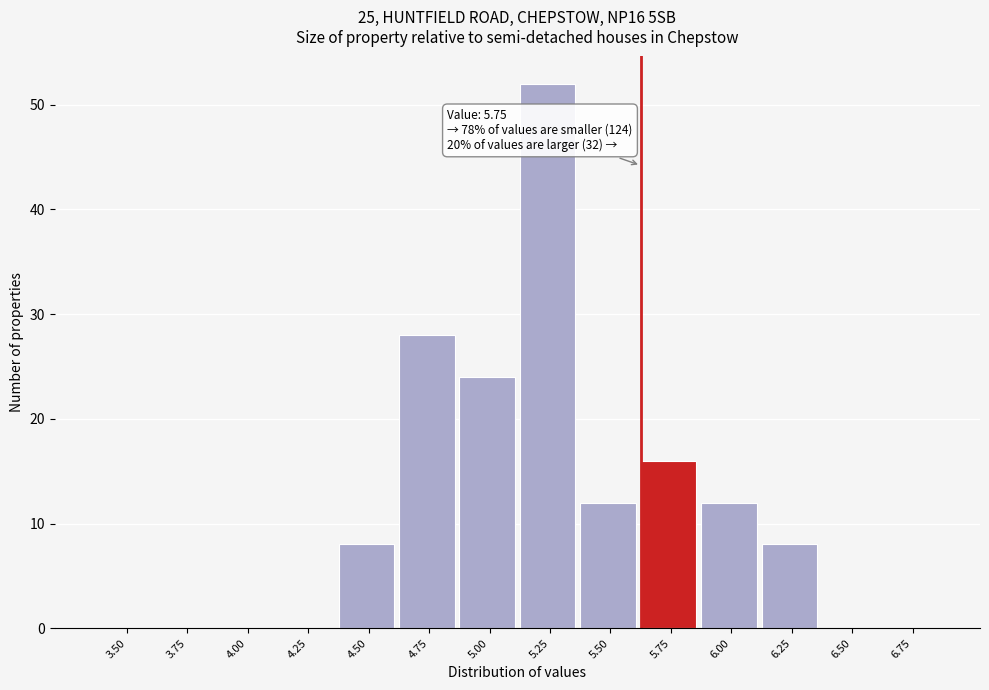

Reading left to right, extract all data points from this chart.

3.50=0	3.75=0	4.00=0	4.25=0	4.50=8	4.75=28	5.00=24	5.25=52	5.50=12	5.75=16	6.00=12	6.25=8	6.50=0	6.75=0